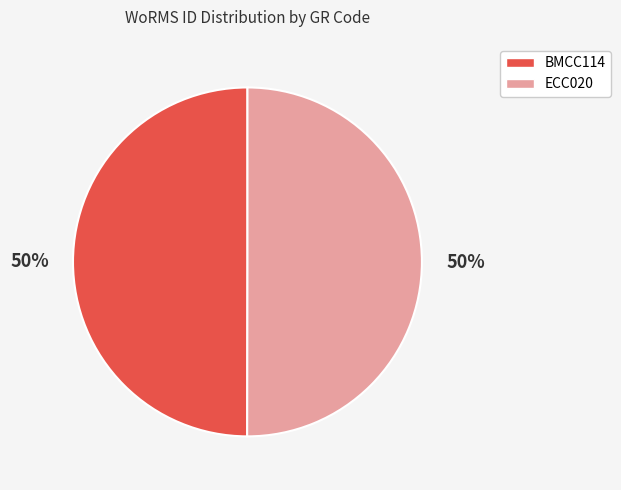

Approximately how many times larger is the value at BMCC114 compared to ECC020?

1.0